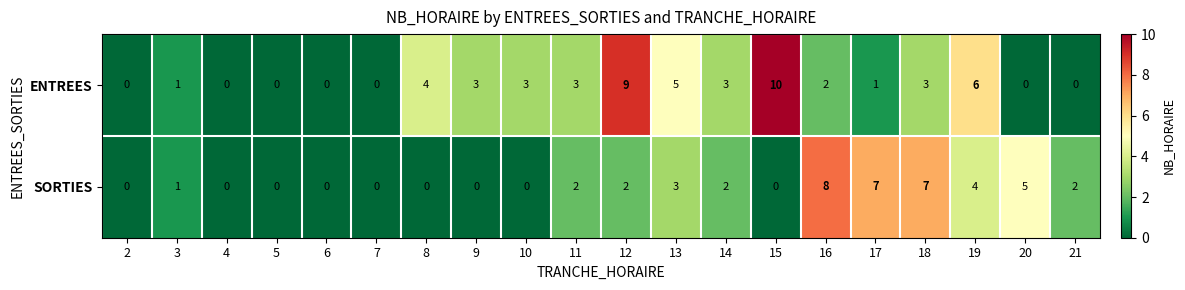

Which series has the largest total across all categories?

ENTREES